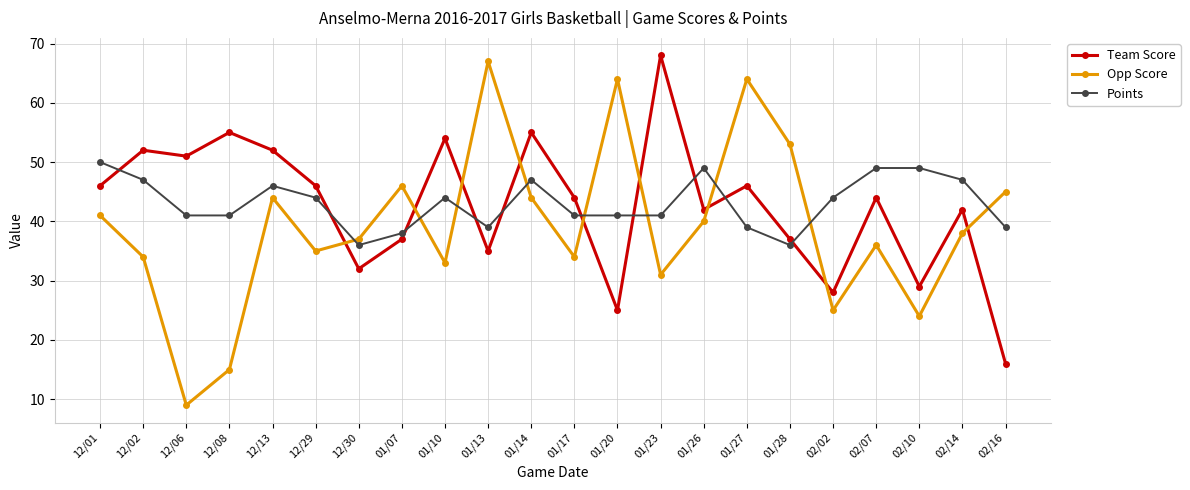

How many intersections are there between Opp Score and Points?

9